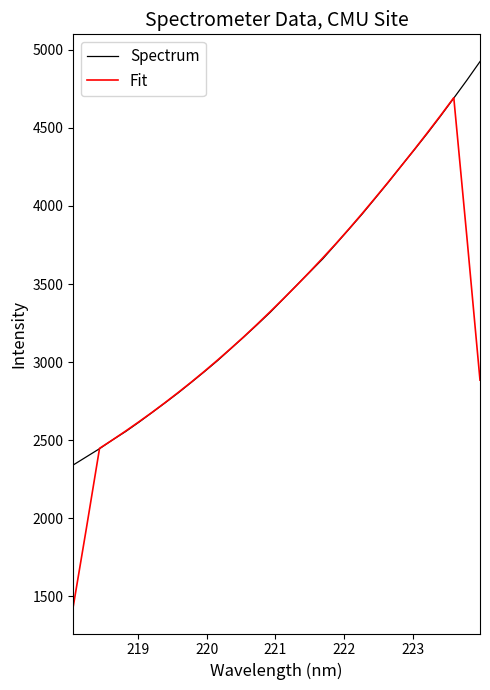

What is the greatest value displayed?

4925.1